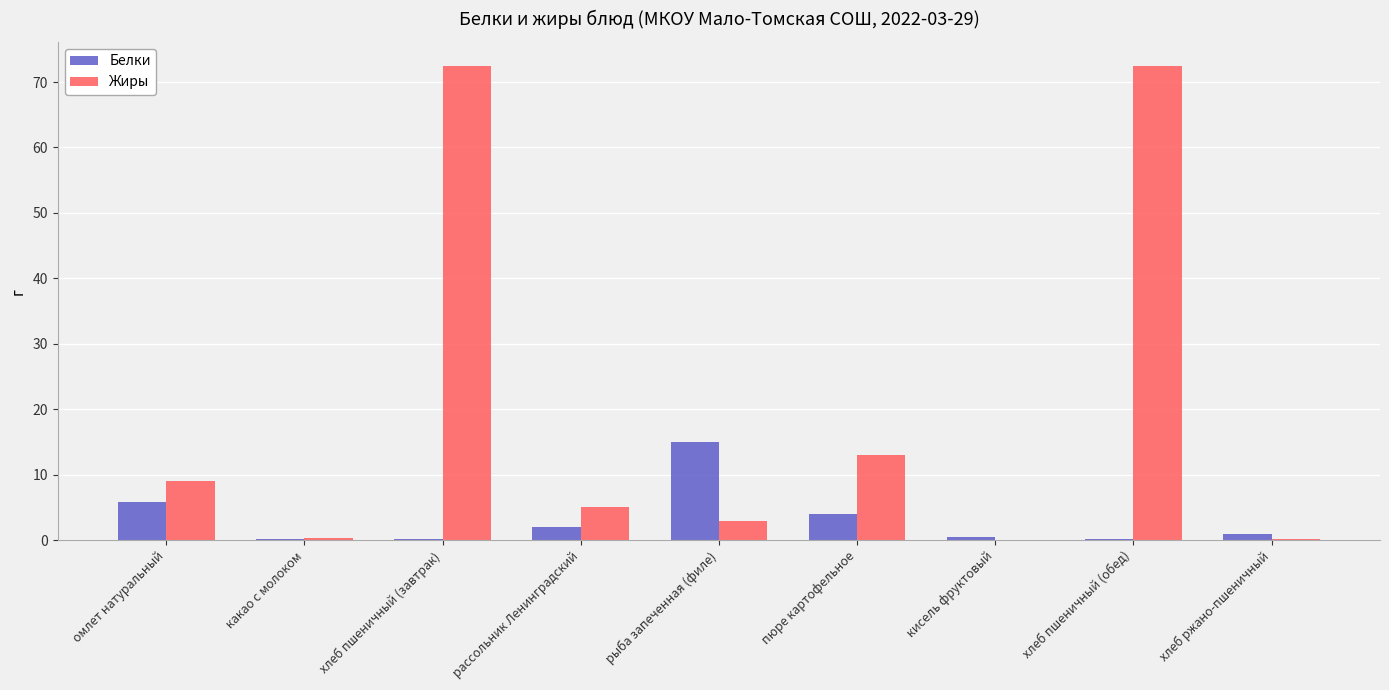

How many groups of bars are there?

9